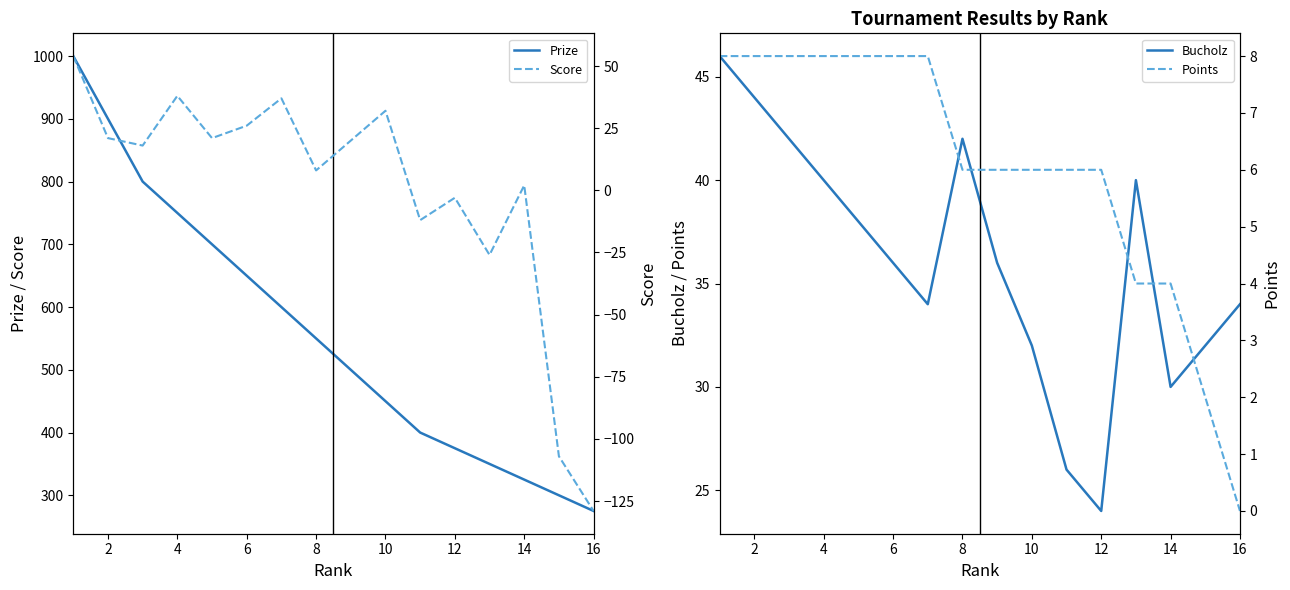

After their last crossing, which series has the higher values: Score or Bucholz?

Bucholz